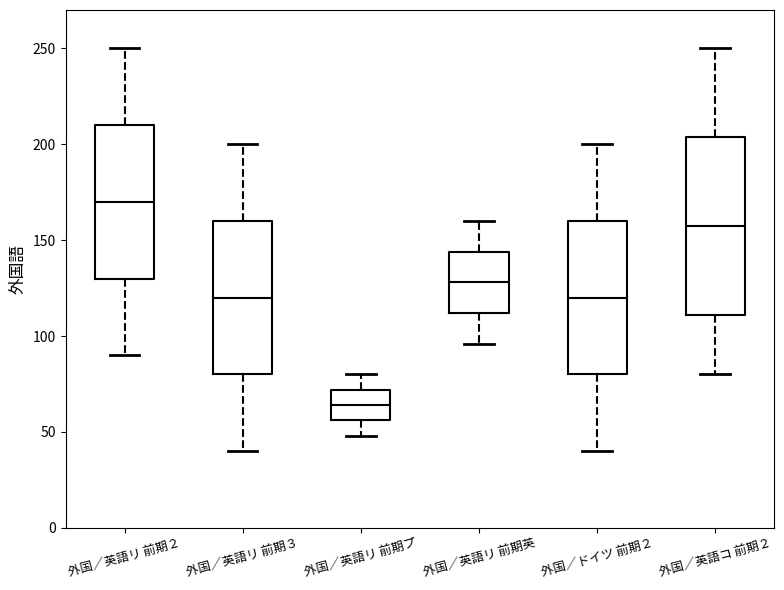

Which box has the highest median line?

外国／英語リ 前期２